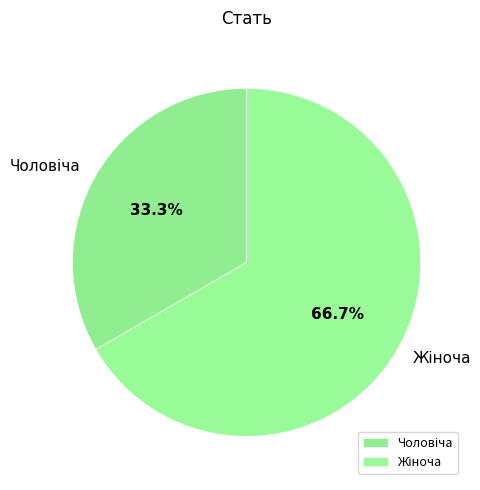

Is there any slice that represents more than half of the pie?

Yes